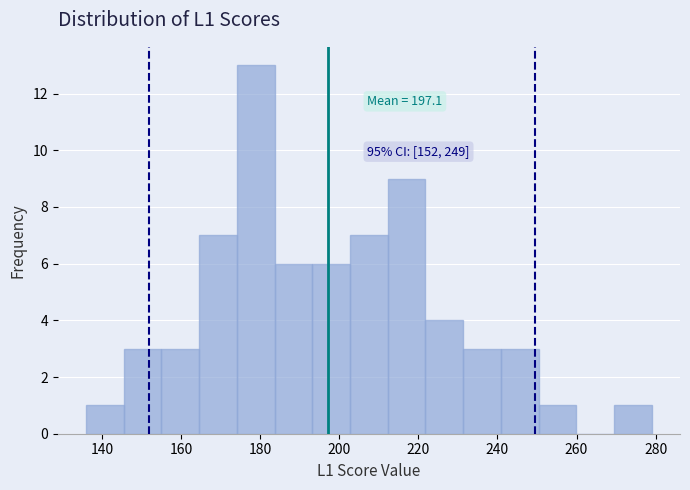

Which range on the x-axis has the tallest bar?

174 to 184